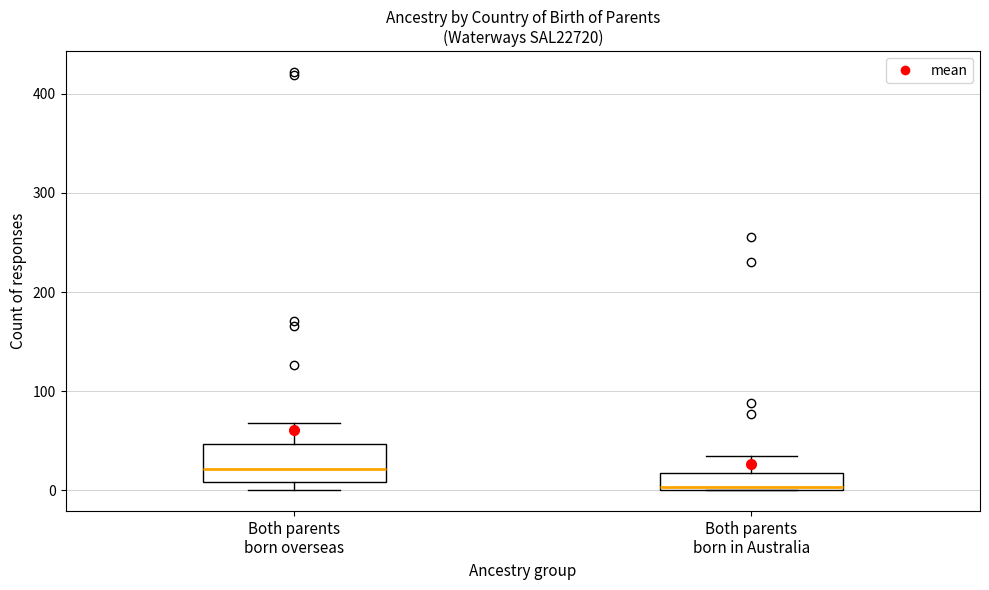

Reading left to right, read every box against the y-axis: the position of its median line, the range the box covers, and the ends of its whiskers. The values are not printed on the chart, so give them approximately, as read against the axis.

Both parents born overseas: median 20, box 10 to 50, whiskers 0 to 70
Both parents born in Australia: median 0, box 0 to 20, whiskers 0 to 40